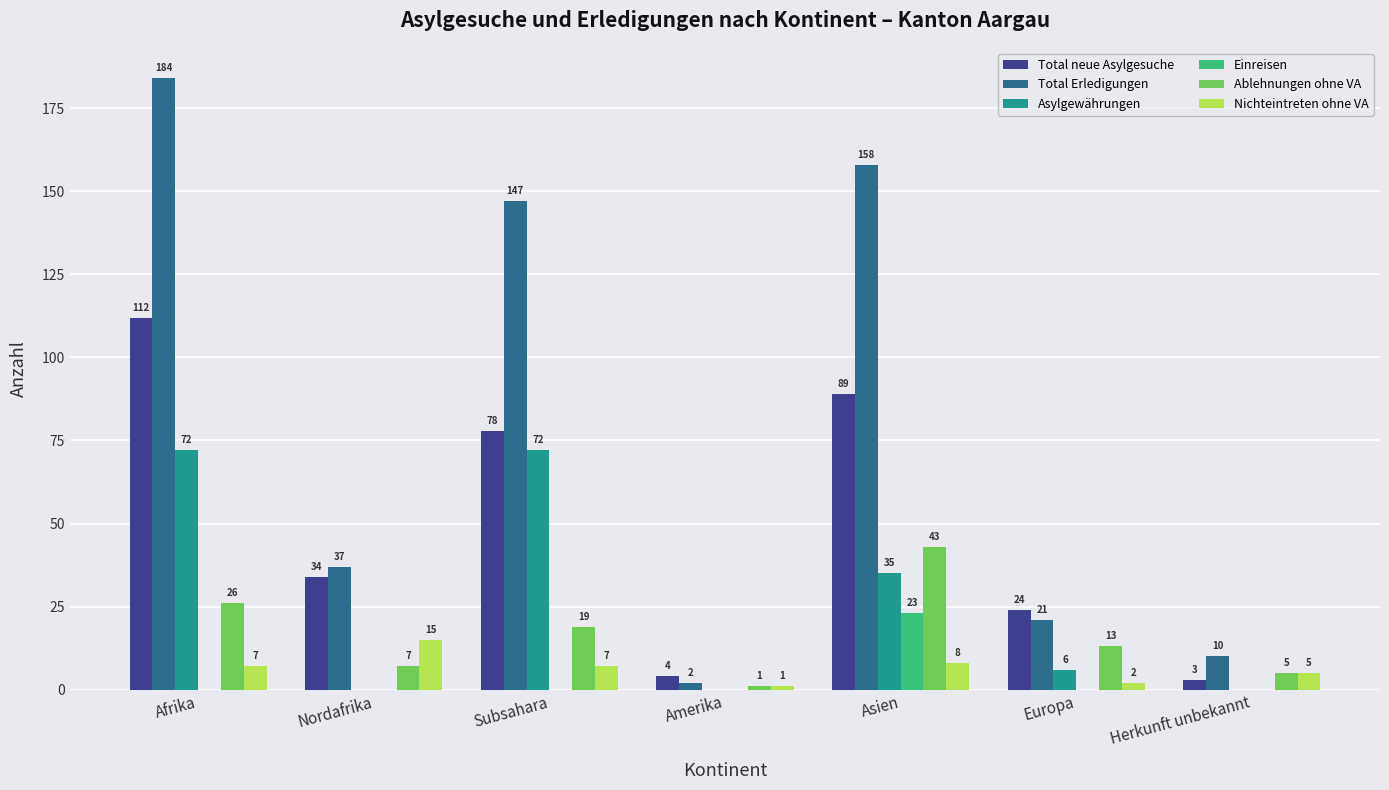

Which series changed the most between Afrika and Herkunft unbekannt?

Total Erledigungen